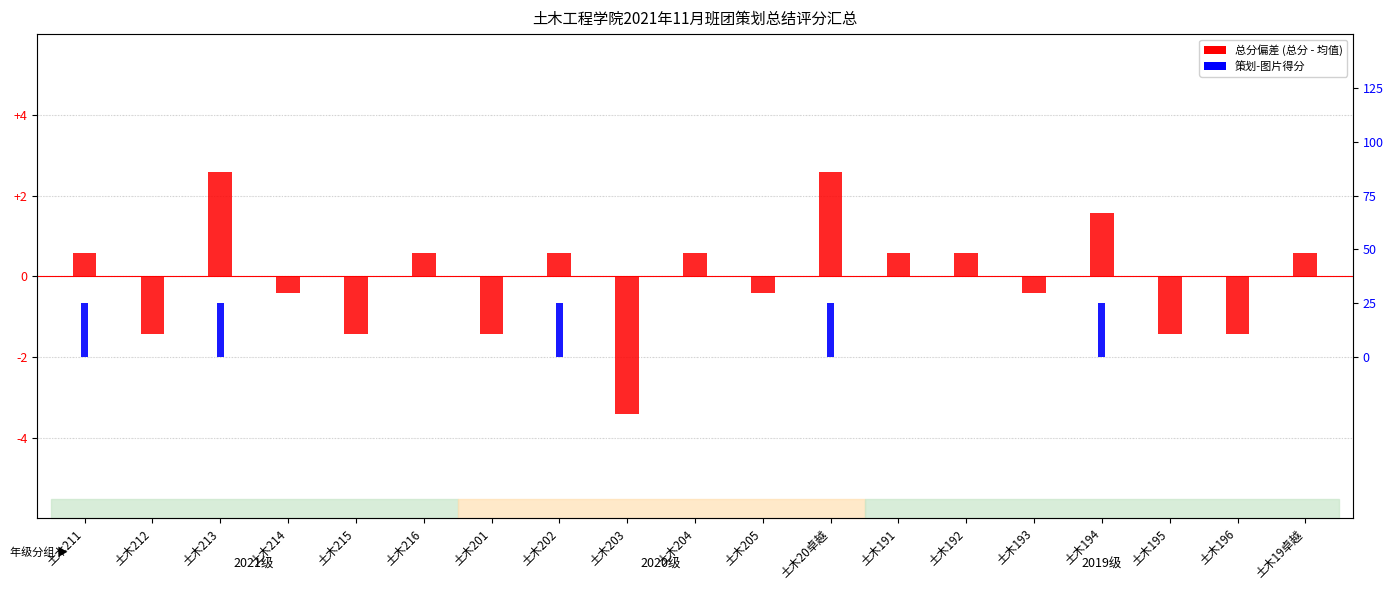

How many data points in 总分(偏差) are less than 0?

9